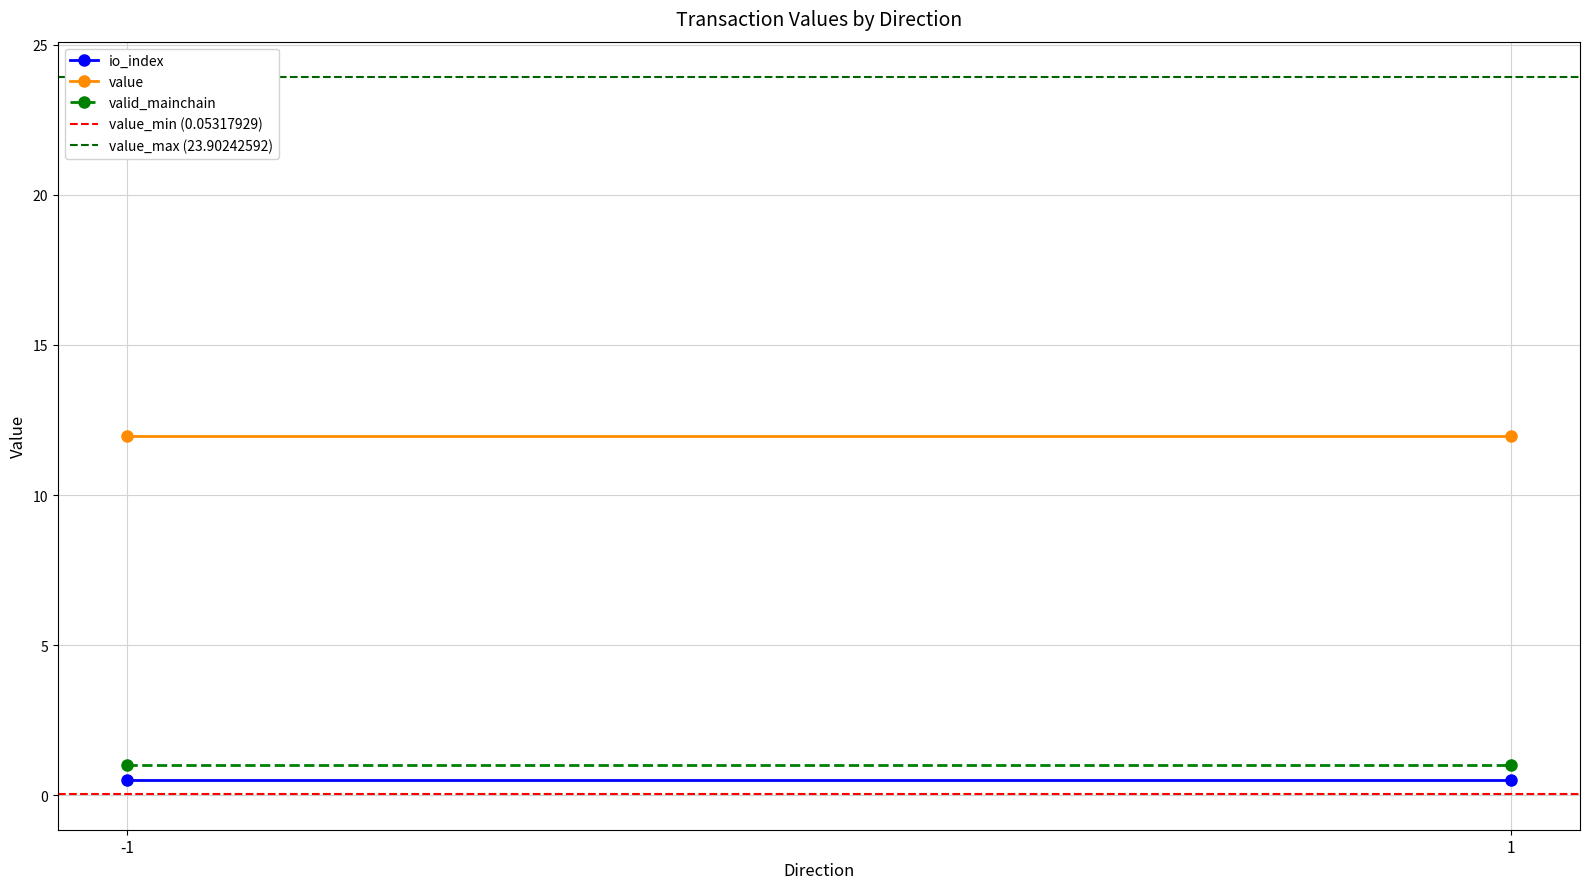

Which series changed the most between -1 and 1?

io_index